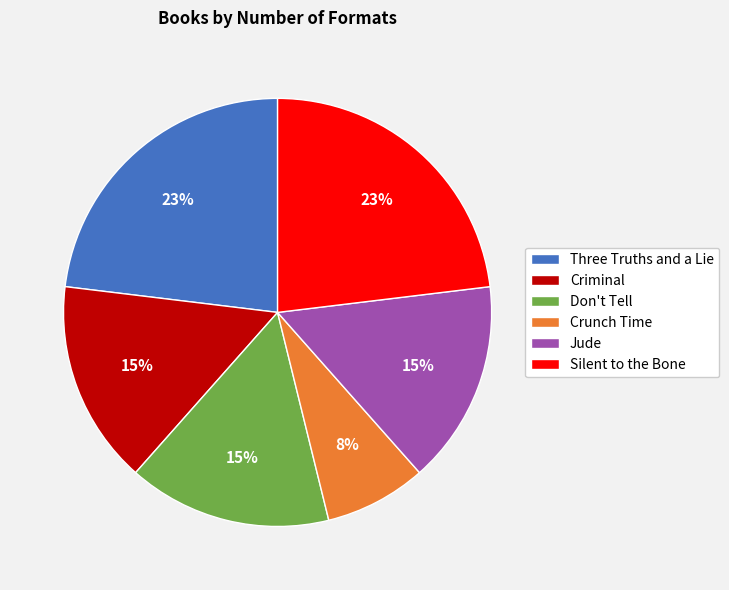

How many slices are in this pie chart?

6